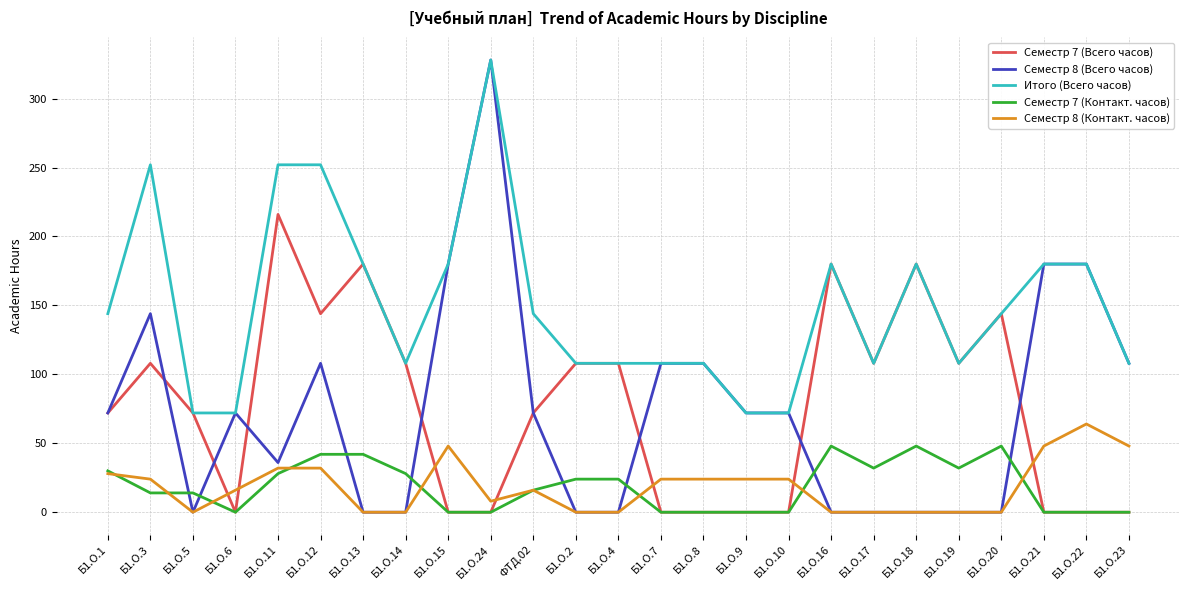

Is this an area chart (filled region under the line)?

No